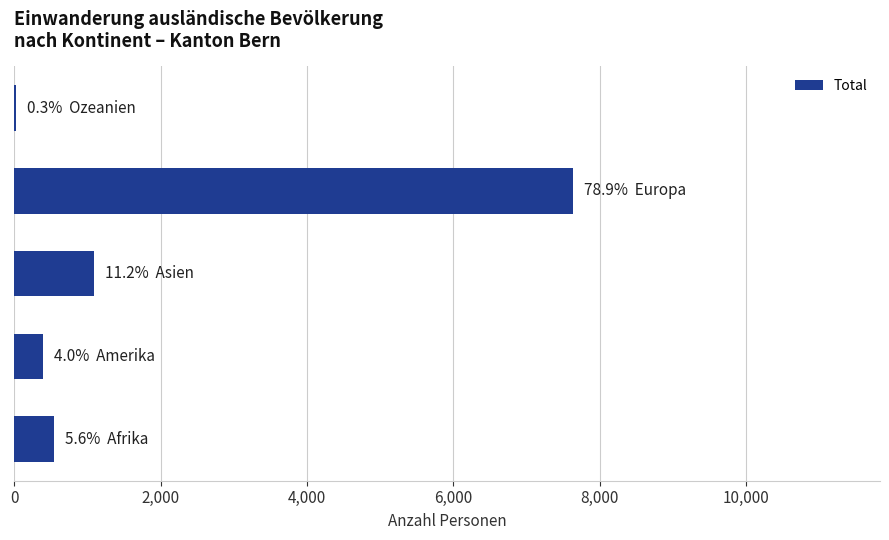

What is the sum of all values?

9669